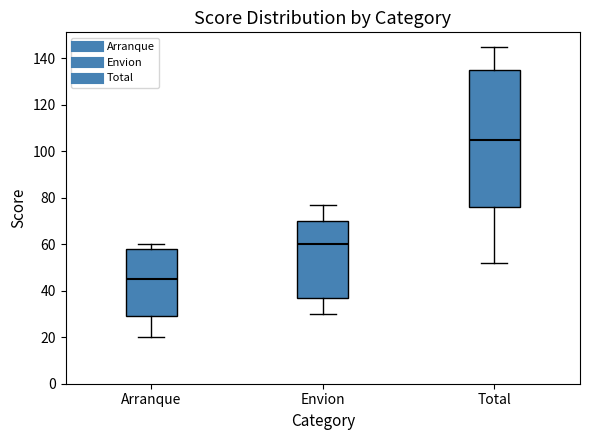

Reading left to right, read every box against the y-axis: the position of its median line, the range the box covers, and the ends of its whiskers. The values are not printed on the chart, so give them approximately, as read against the axis.

Arranque: median 46, box 30 to 58, whiskers 20 to 60
Envion: median 60, box 38 to 70, whiskers 30 to 78
Total: median 106, box 76 to 136, whiskers 52 to 146